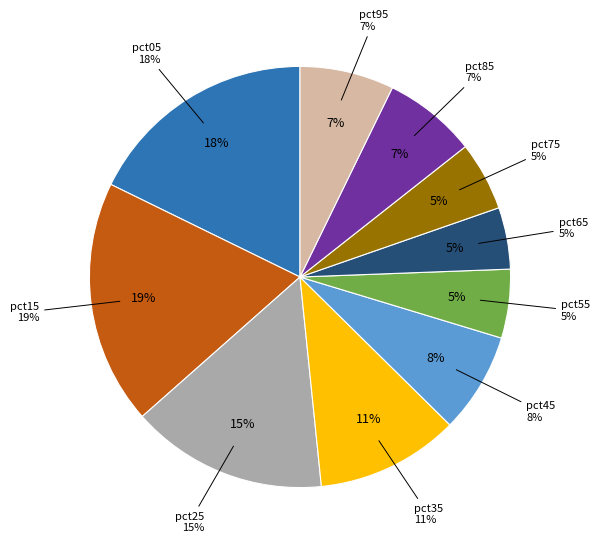

Which slice is the smallest?

pct65